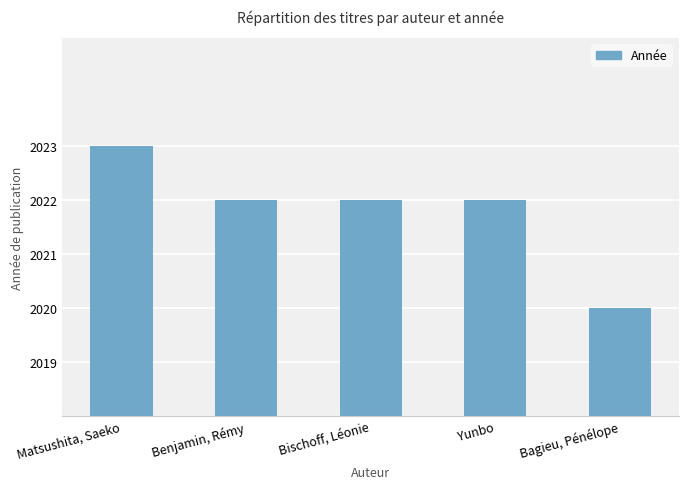

What is the greatest value displayed?

2023